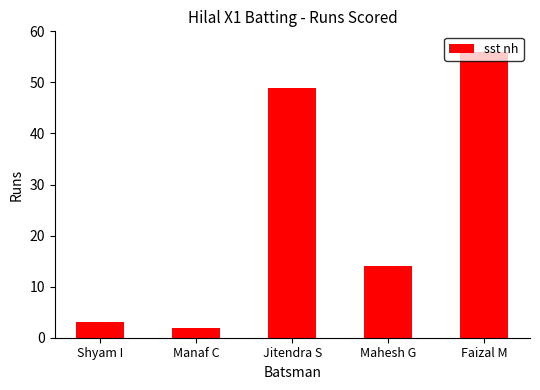

What is the value of the 5th bar from the left?

56